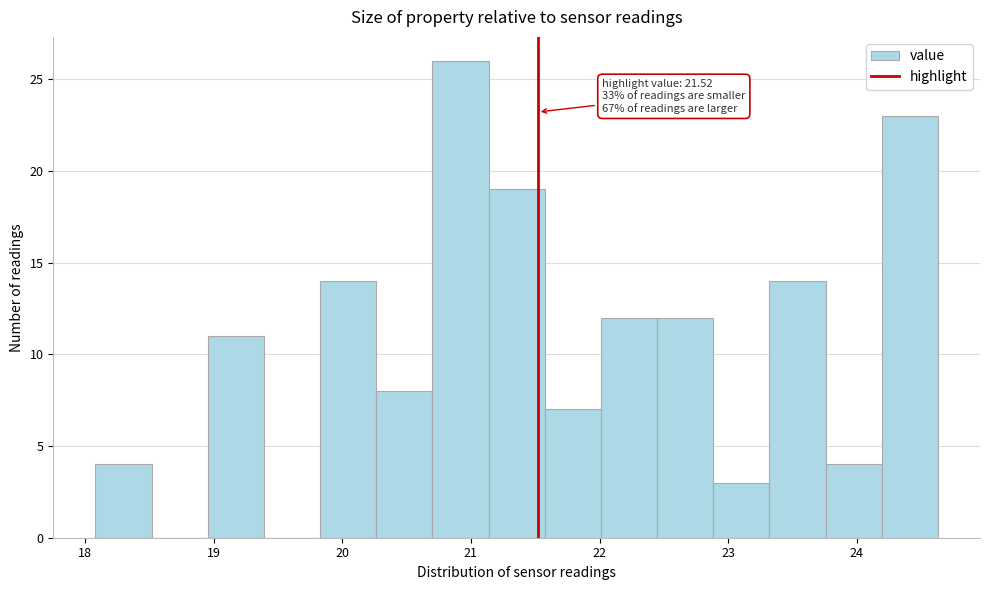

Which range on the x-axis has the tallest bar?

20.7 to 21.1